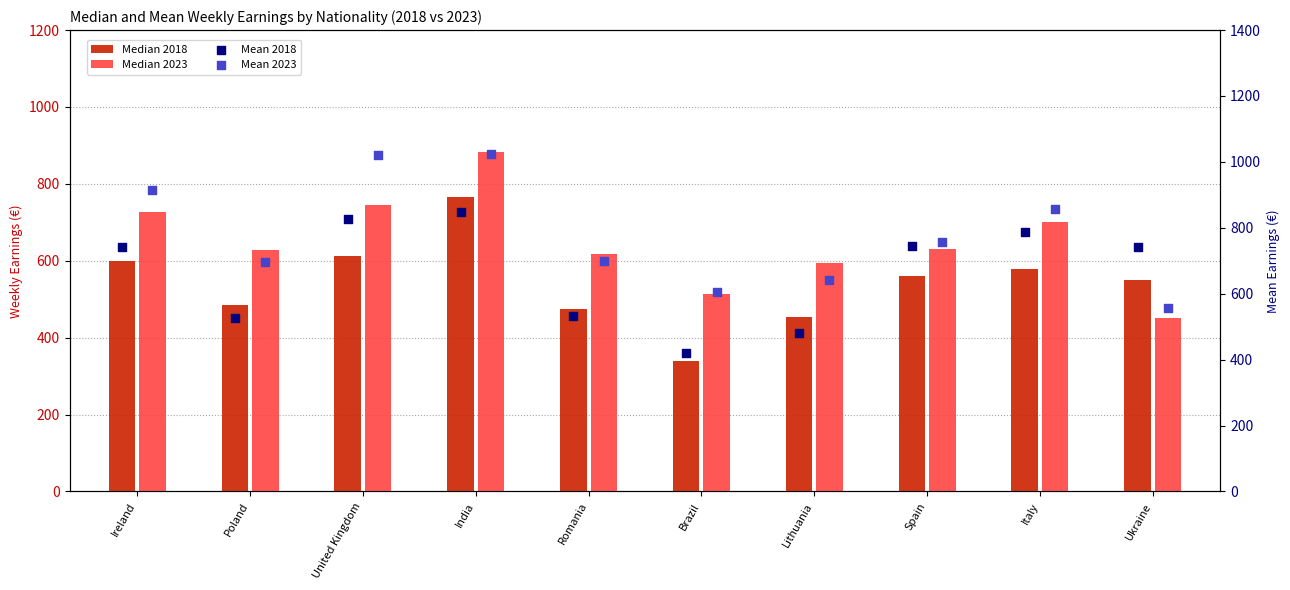

What are all the series names shown in the legend?

Median 2018, Median 2023, Mean 2018, Mean 2023